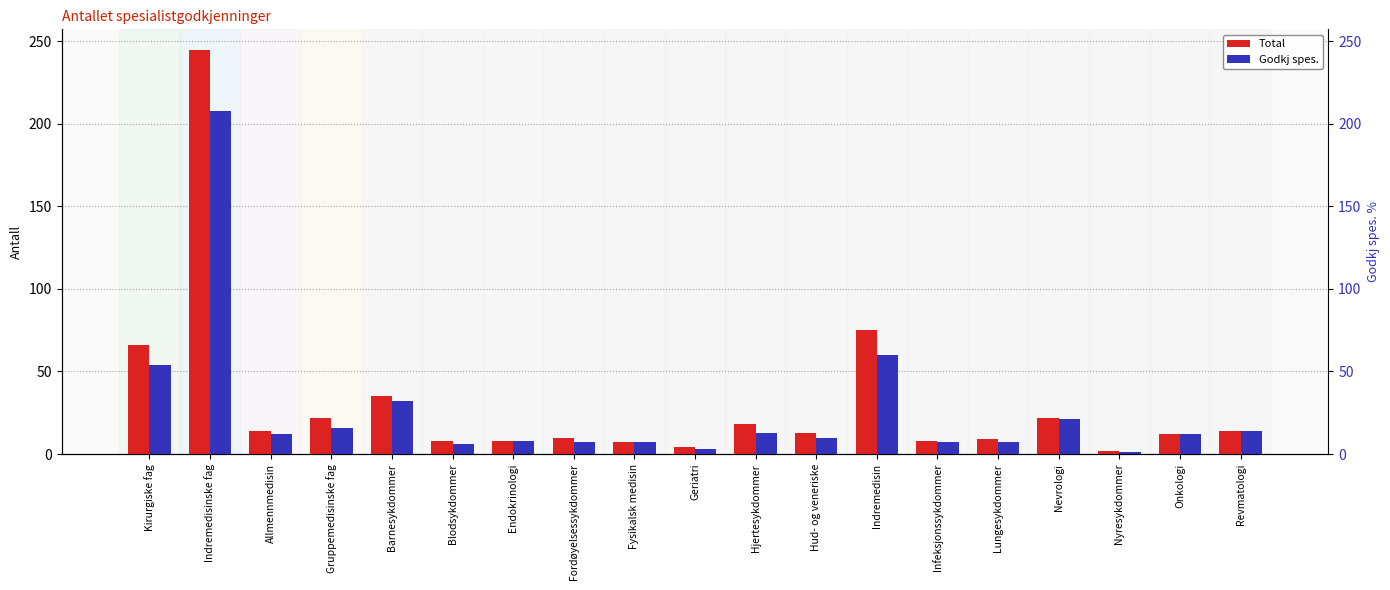

Is the value of Total at Hjertesykdommer greater than the value of Godkj spes. at Allmennmedisin?

Yes